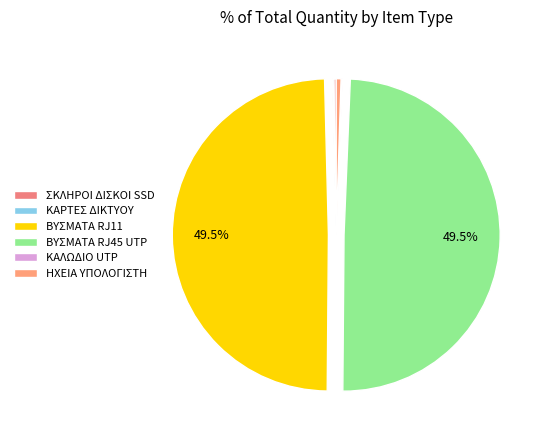

What is the largest slice in the pie chart?

ΒΥΣΜΑΤΑ RJ11